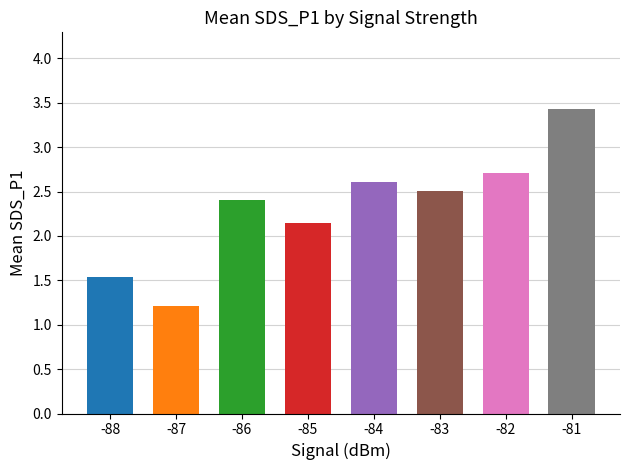

Rank the categories by value from highest to lowest.

-81, -82, -84, -83, -86, -85, -88, -87